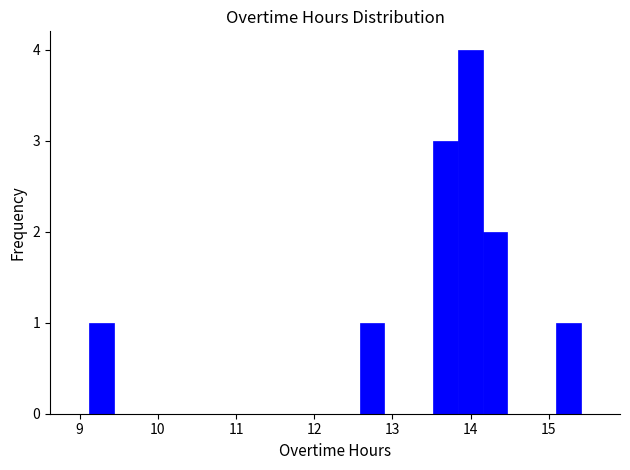

Around what value on the x-axis is the tallest bar? Give the approximate position of its centre, as read against the axis.

14.0